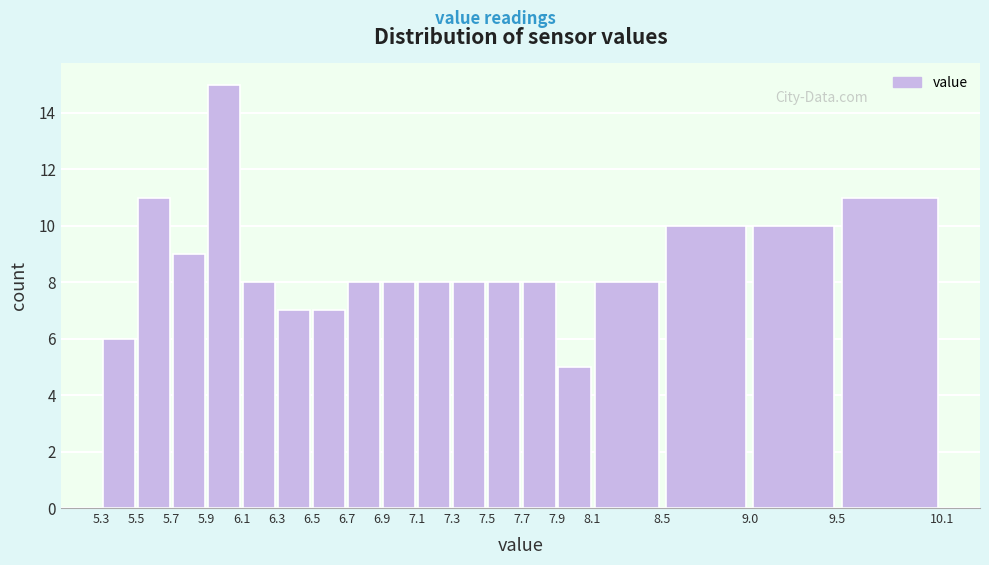

Reading left to right, list every bar in this chart as the range it spans on the x-axis followed by its height. The values are not printed on the chart, so give them approximately, as read against the axis.

5.3 to 5.5: 6
5.5 to 5.7: 11
5.7 to 5.9: 9
5.9 to 6.1: 15
6.1 to 6.3: 8
6.3 to 6.5: 7
6.5 to 6.7: 7
6.7 to 6.9: 8
6.9 to 7.1: 8
7.1 to 7.3: 8
7.3 to 7.5: 8
7.5 to 7.7: 8
7.7 to 7.9: 8
7.9 to 8.1: 5
8.1 to 8.5: 8
8.5 to 9.0: 10
9.0 to 9.5: 10
9.5 to 10.1: 11